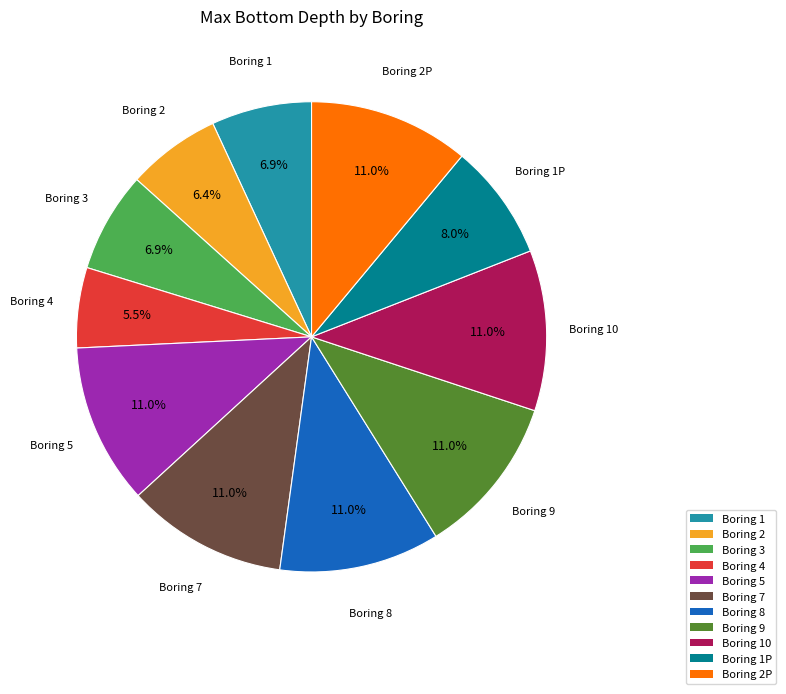

How much of the chart is everything except Boring 1P?

92.0%